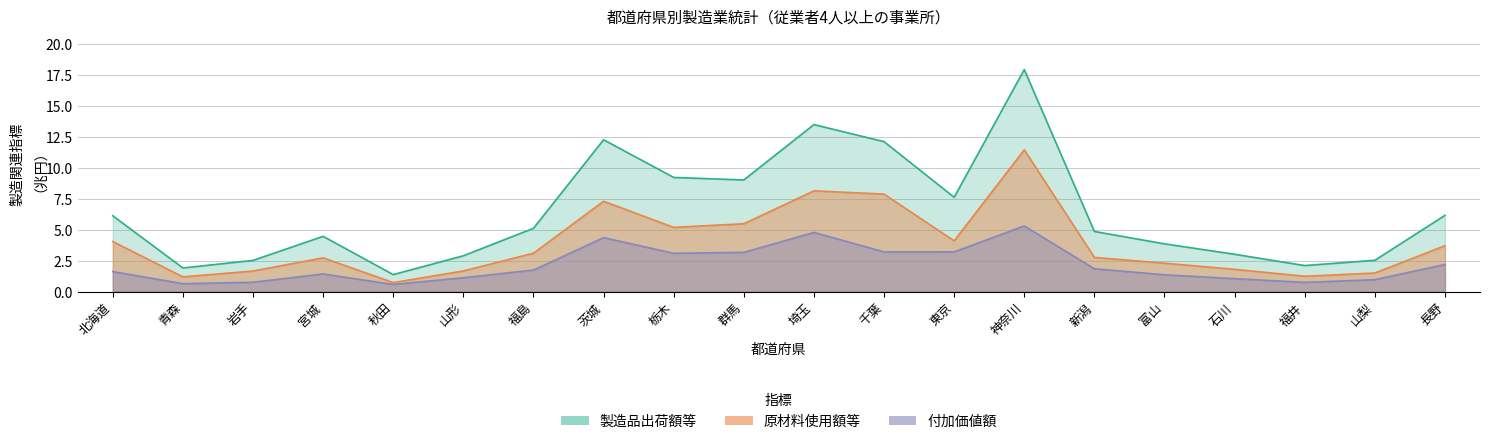

Rank the series by their maximum value, from highest to lowest.

製造品出荷額等, 原材料使用額等, 付加価値額